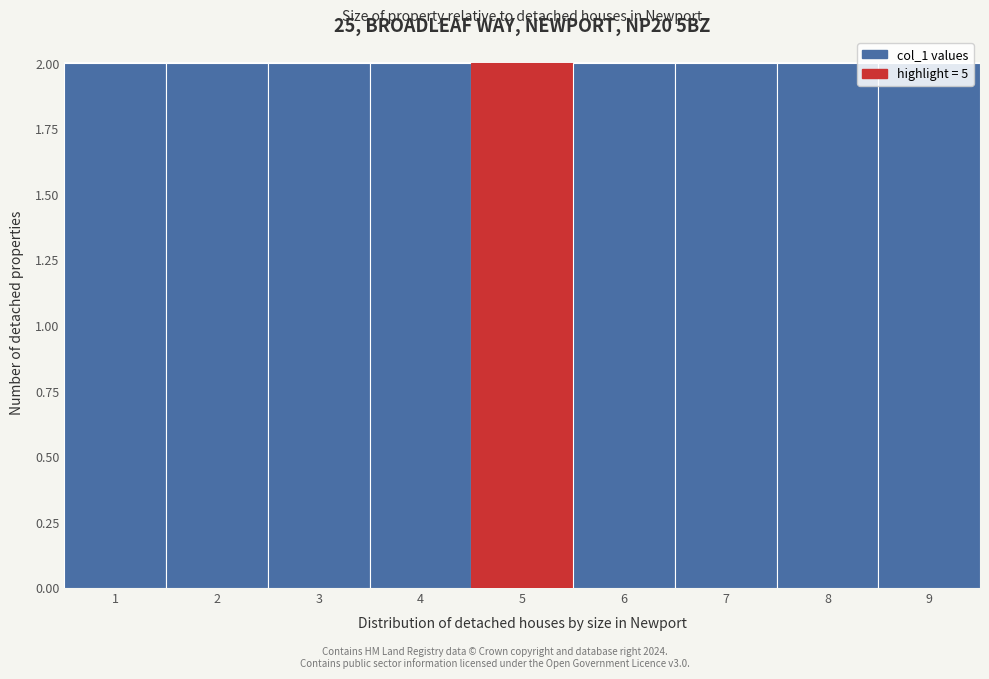

What is the height of the bar covering 6.5 to 7.5 on the x-axis? The values are not printed on the chart, so give them approximately, as read against the axis.

2